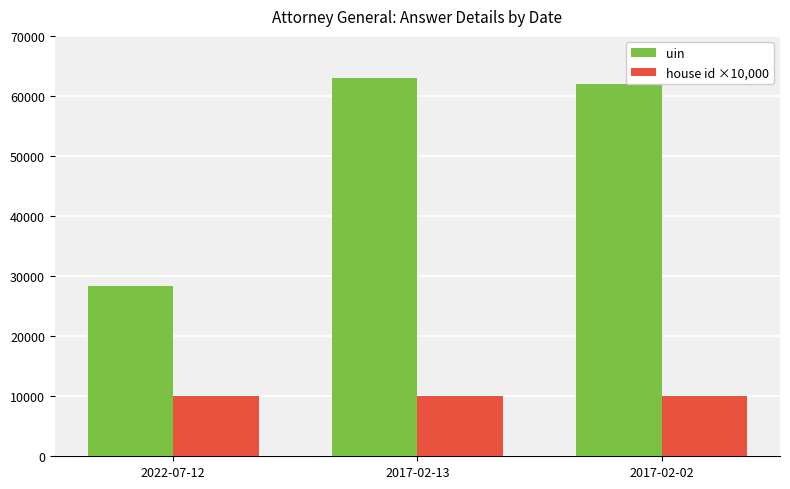

What is the difference between the maximum and minimum values in the uin series?

34679